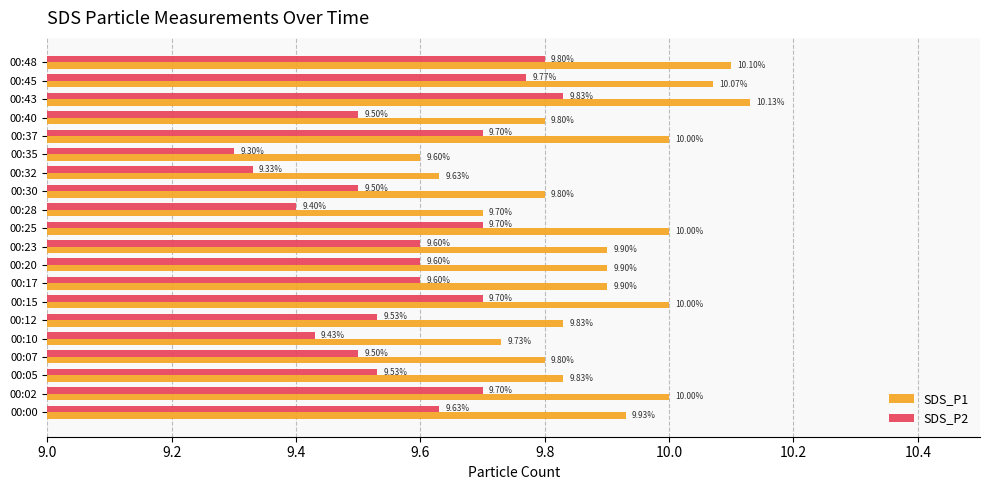

Count the number of categories in the chart.

20